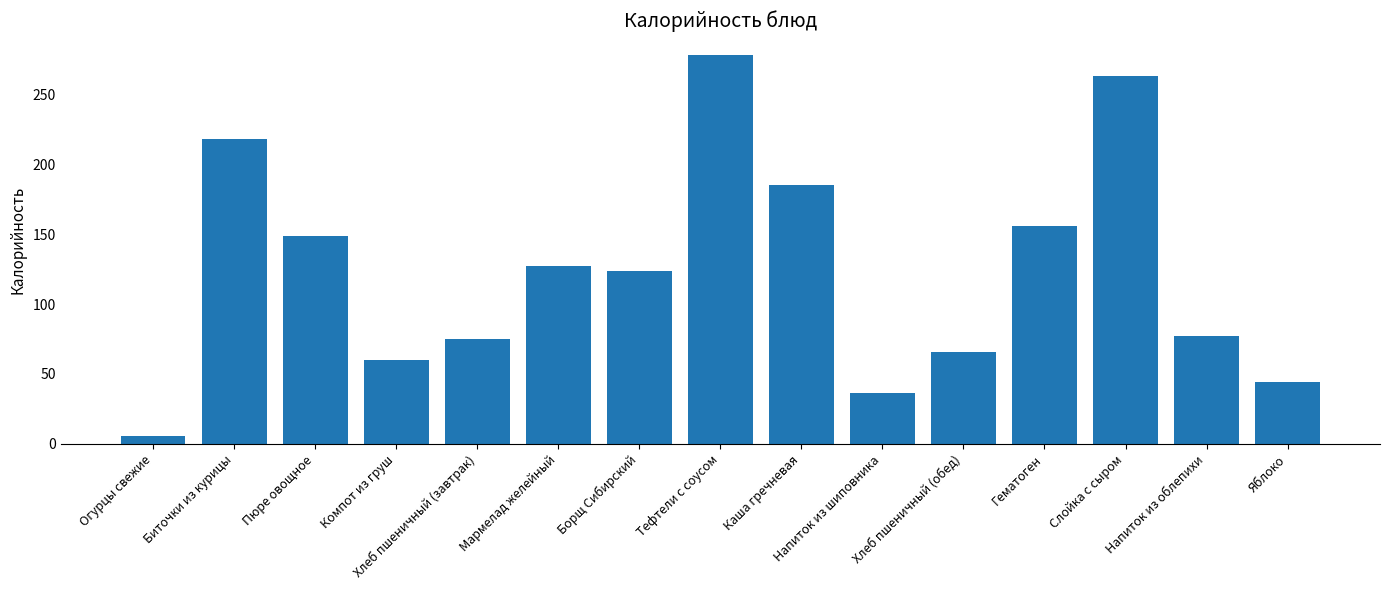

Count the number of data series in this chart.

1